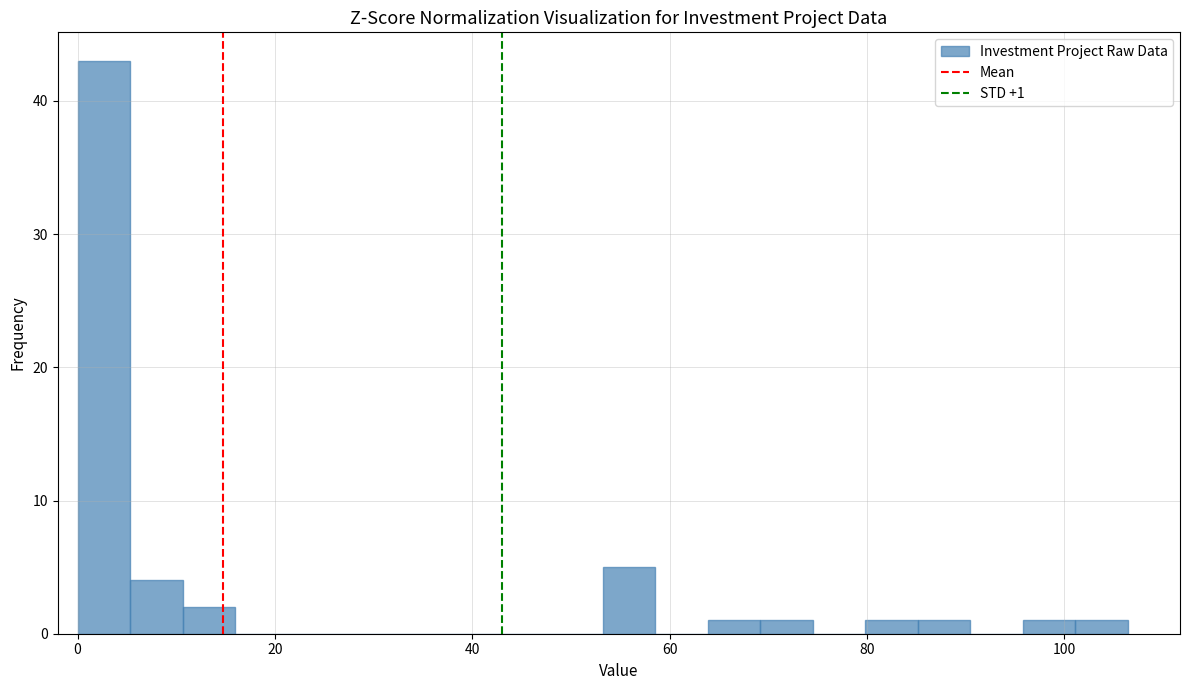

Read against the x-axis, roughly where is the centre of the tallest bar?

2